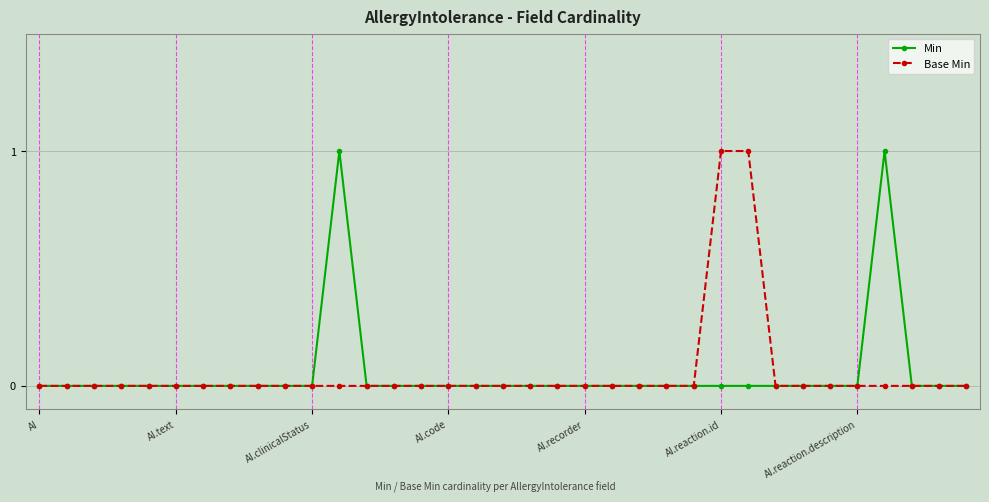

What is the difference between the maximum and minimum values in the Base Min series?

1